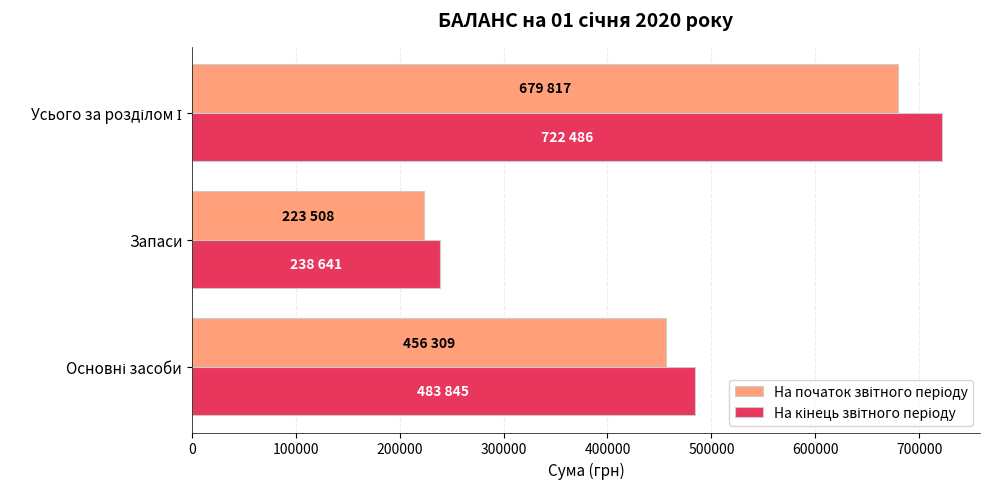

At which category does the chart reach its minimum across all series?

Запаси